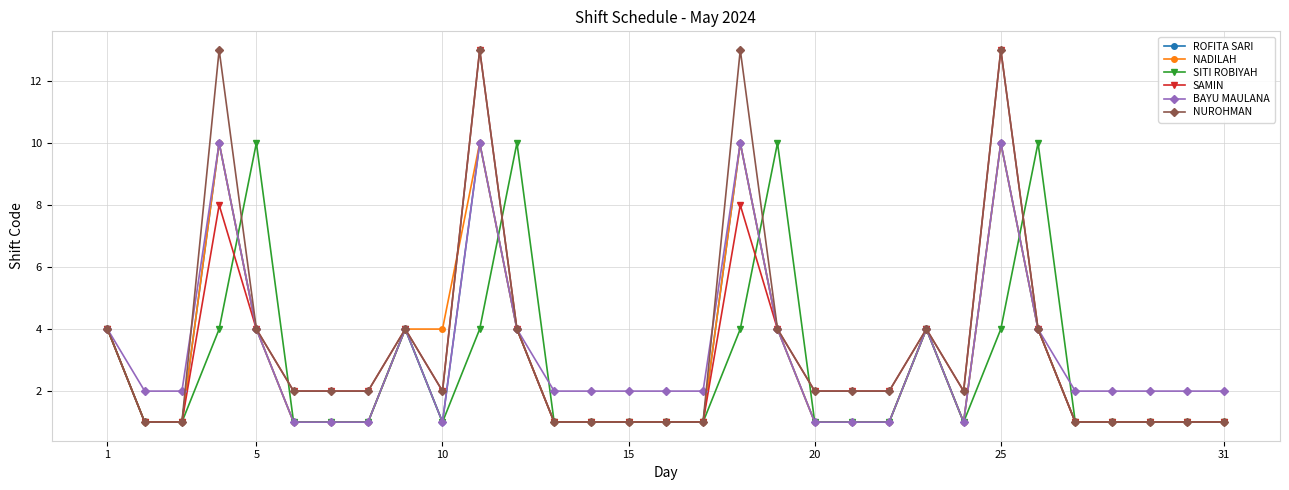

Reading right to left, list all the values displayed in this chart.

ROFITA SARI: 1	1	1	1	1	4	10	1	4	1	1	1	4	10	1	1	1	1	1	4	10	1	4	1	1	1	4	10	1	1	4
NADILAH: 1	1	1	1	1	4	10	1	4	1	1	1	4	10	1	1	1	1	1	4	10	4	4	1	1	1	4	10	1	1	4
SITI ROBIYAH: 1	1	1	1	1	10	4	1	4	1	1	1	10	4	1	1	1	1	1	10	4	1	4	1	1	1	10	4	1	1	4
SAMIN: 1	1	1	1	1	4	13	2	4	2	2	2	4	8	1	1	1	1	1	4	13	2	4	2	2	2	4	8	1	1	4
BAYU MAULANA: 2	2	2	2	2	4	10	1	4	1	1	1	4	10	2	2	2	2	2	4	10	1	4	1	1	1	4	10	2	2	4
NUROHMAN: 1	1	1	1	1	4	13	2	4	2	2	2	4	13	1	1	1	1	1	4	13	2	4	2	2	2	4	13	1	1	4